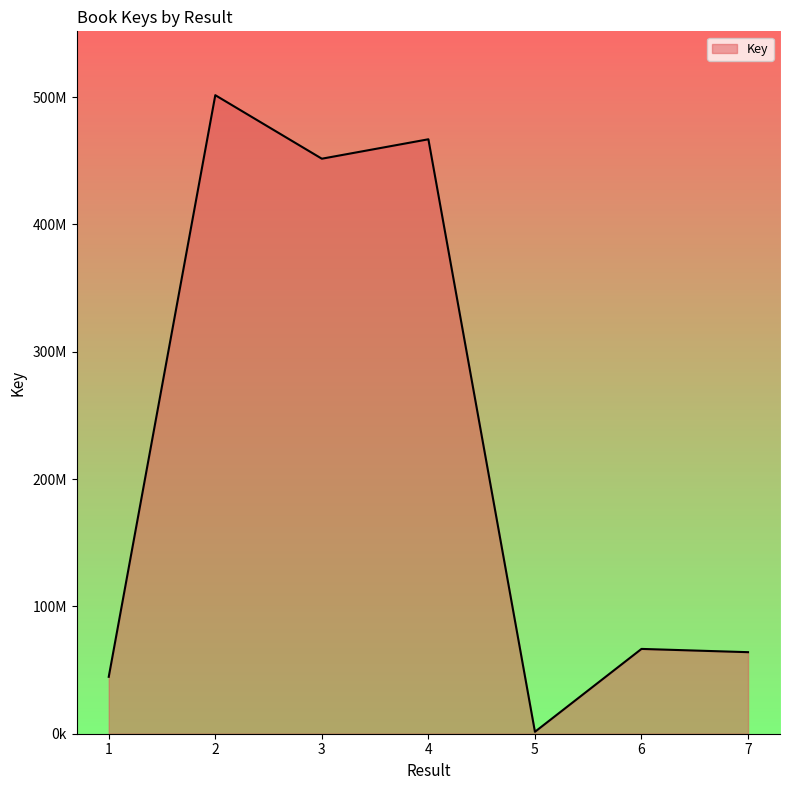

The chart shows a value of 64041335 at 7. True or false?

True